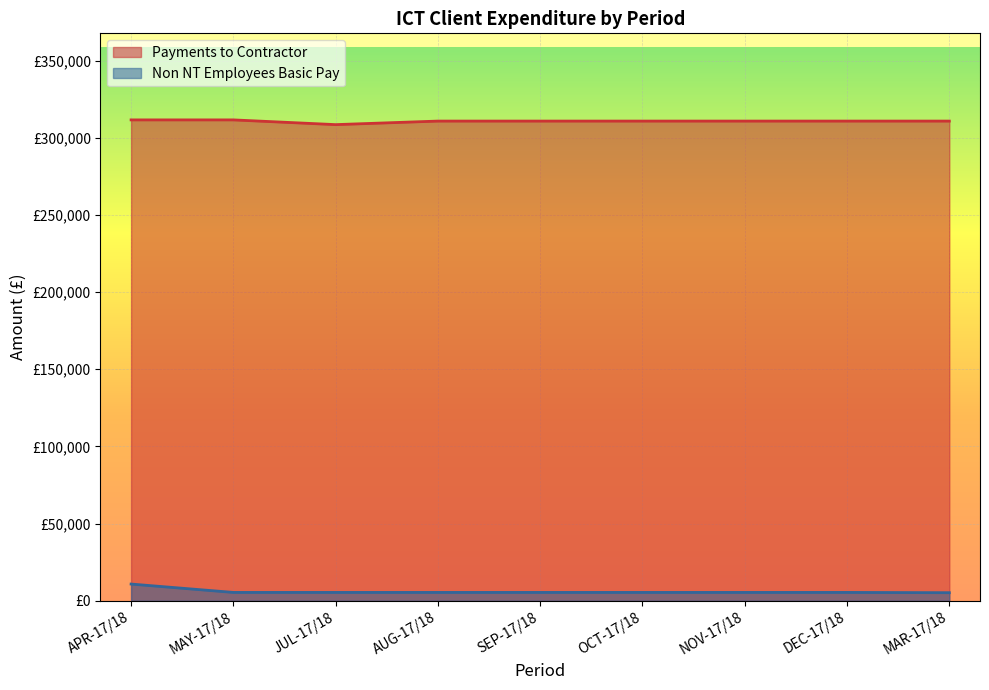

What position from the right is MAY-17/18?

8